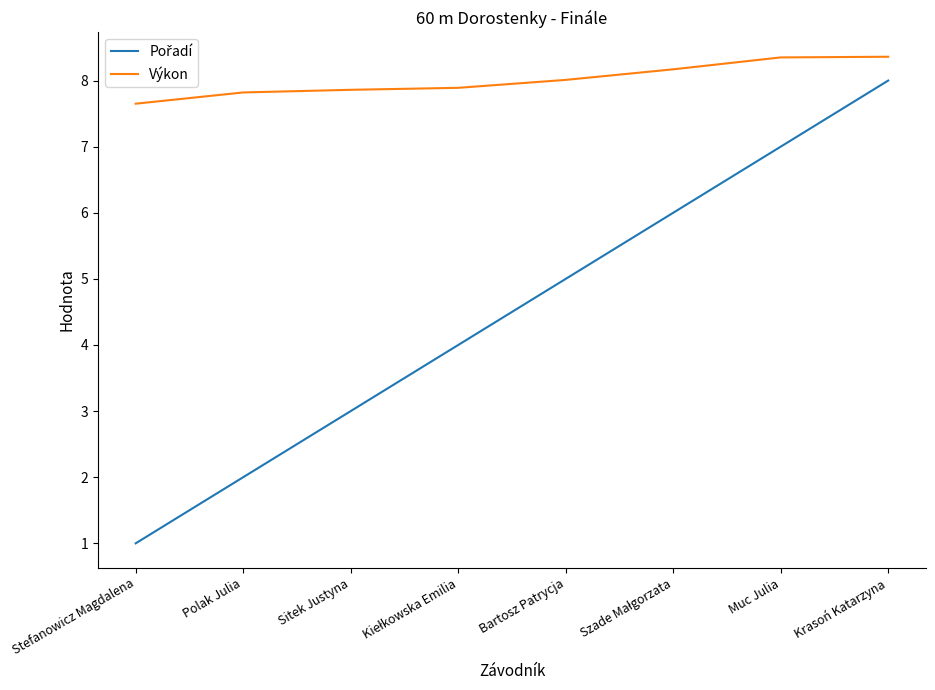

True or false: Výkon has a value of 13.6 at Krasoń Katarzyna.

False